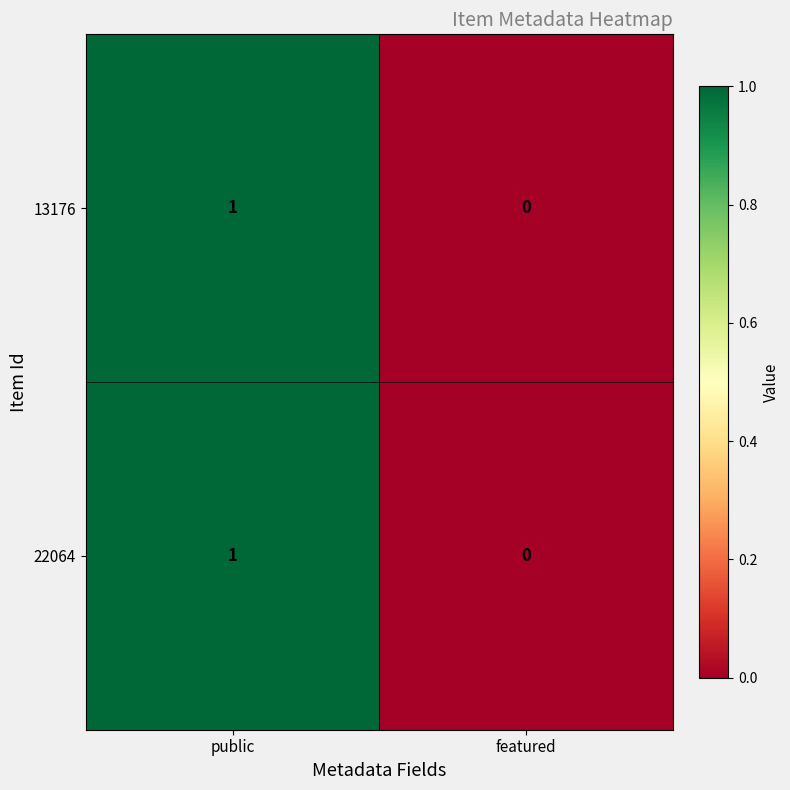

The 22064 series shows 1 at public. True or false?

True